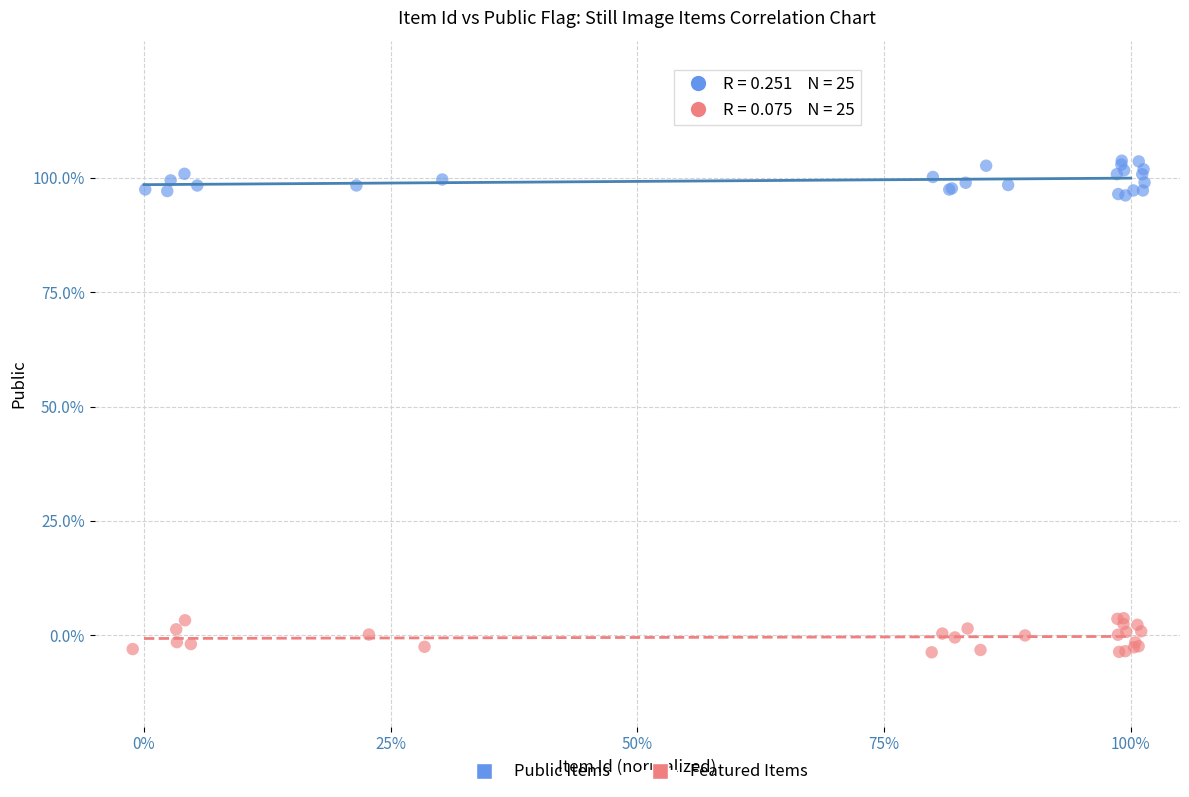

What are all the series names shown in the legend?

Public Items, Featured Items